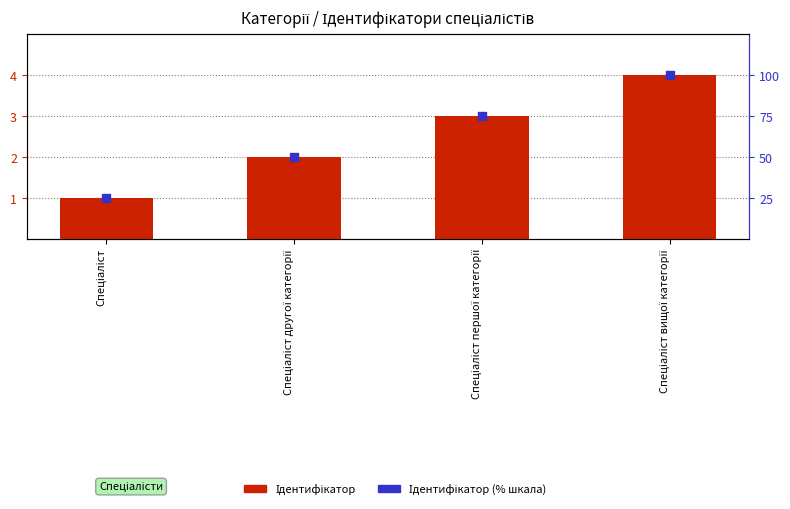

What is the total value across all series at Спеціаліст?

26